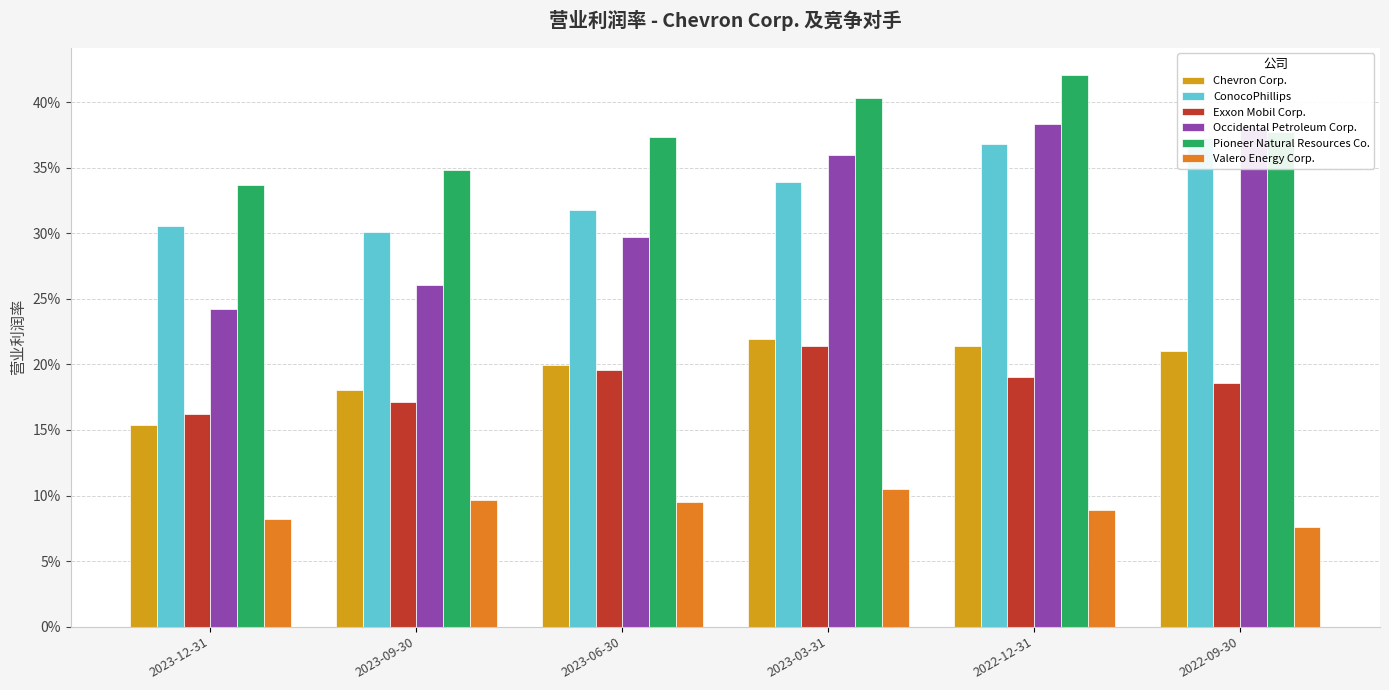

What is the minimum value for Pioneer Natural Resources Co.?

0.3